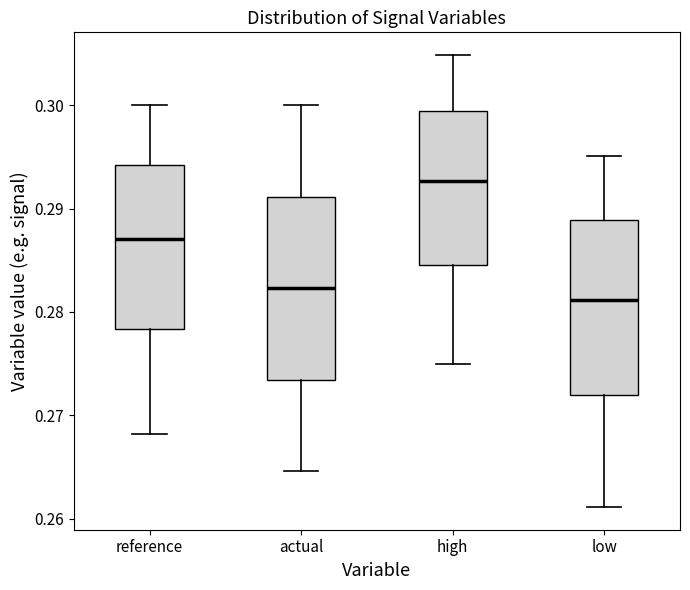

Reading left to right, transcribe this box plot: for each box, give where its median line is, the range the box spans, and where its two whiskers end, as read against the y-axis. The values are not printed on the chart, so give them approximately, as read against the axis.

reference: median 0.287, box 0.278 to 0.294, whiskers 0.268 to 0.300
actual: median 0.282, box 0.273 to 0.291, whiskers 0.265 to 0.300
high: median 0.293, box 0.285 to 0.299, whiskers 0.275 to 0.305
low: median 0.281, box 0.272 to 0.289, whiskers 0.261 to 0.295